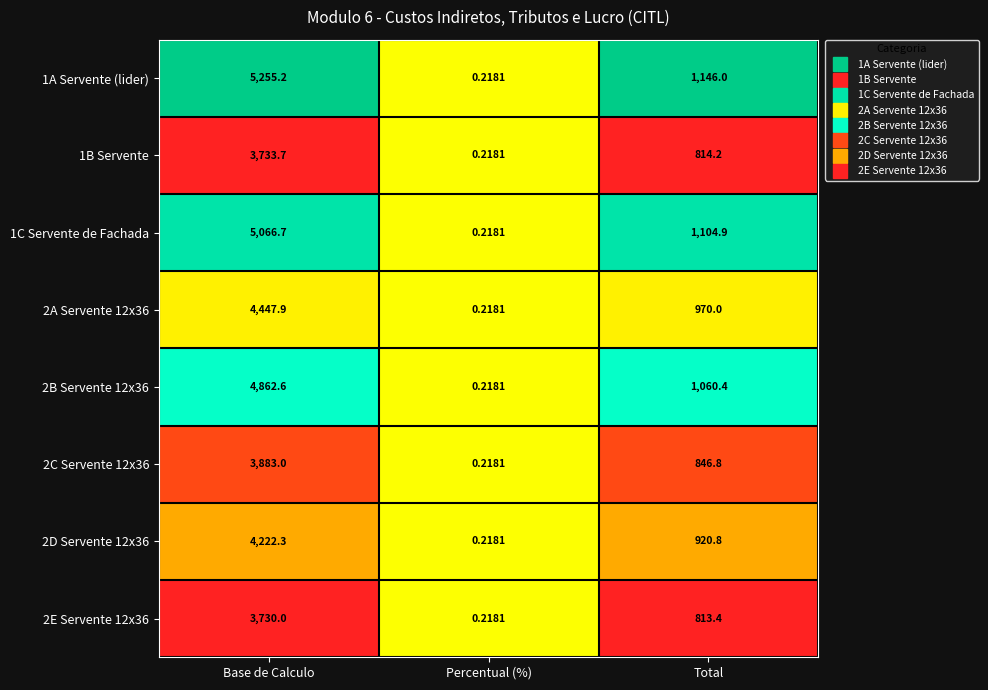

Which category has the highest value in the 2E Servente 12x36 series?

Base de Calculo